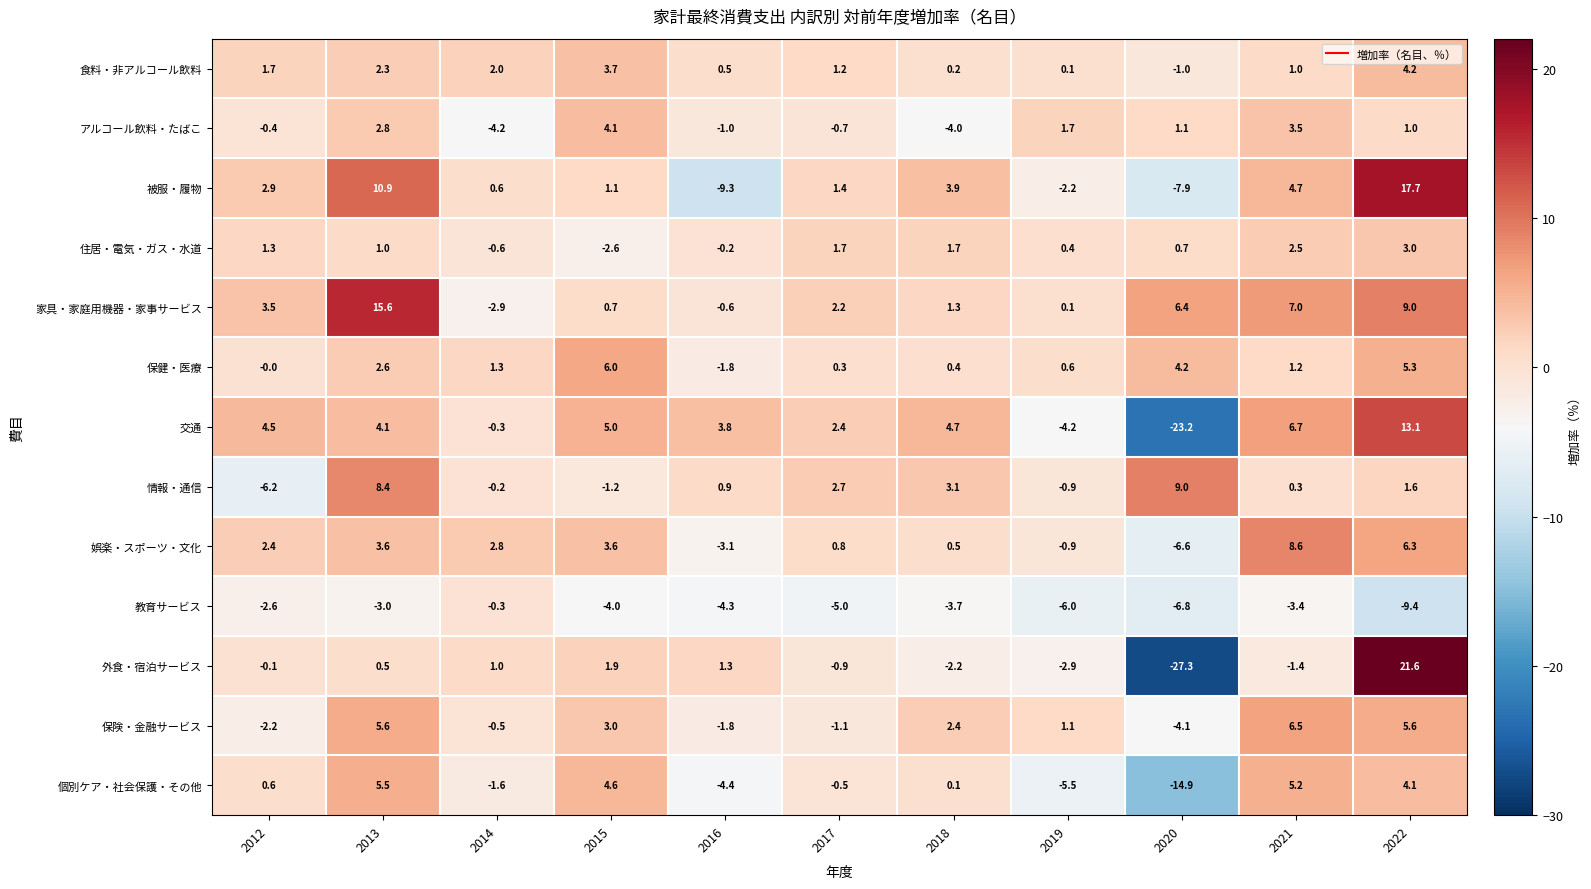

What is the smallest value displayed?

-27.3